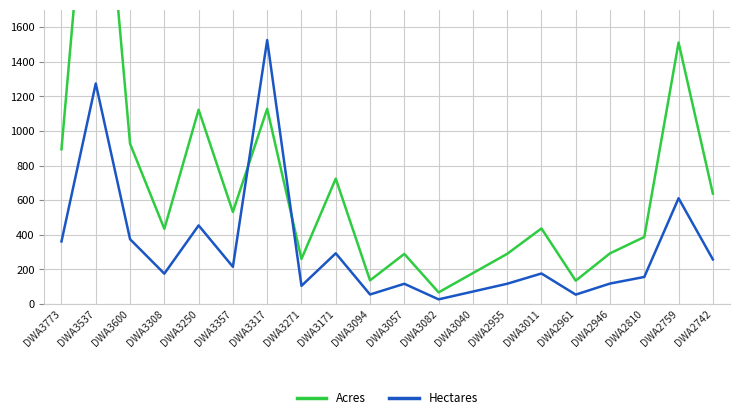

Is the value of Hectares at DWA3011 greater than the value of Acres at DWA3317?

No